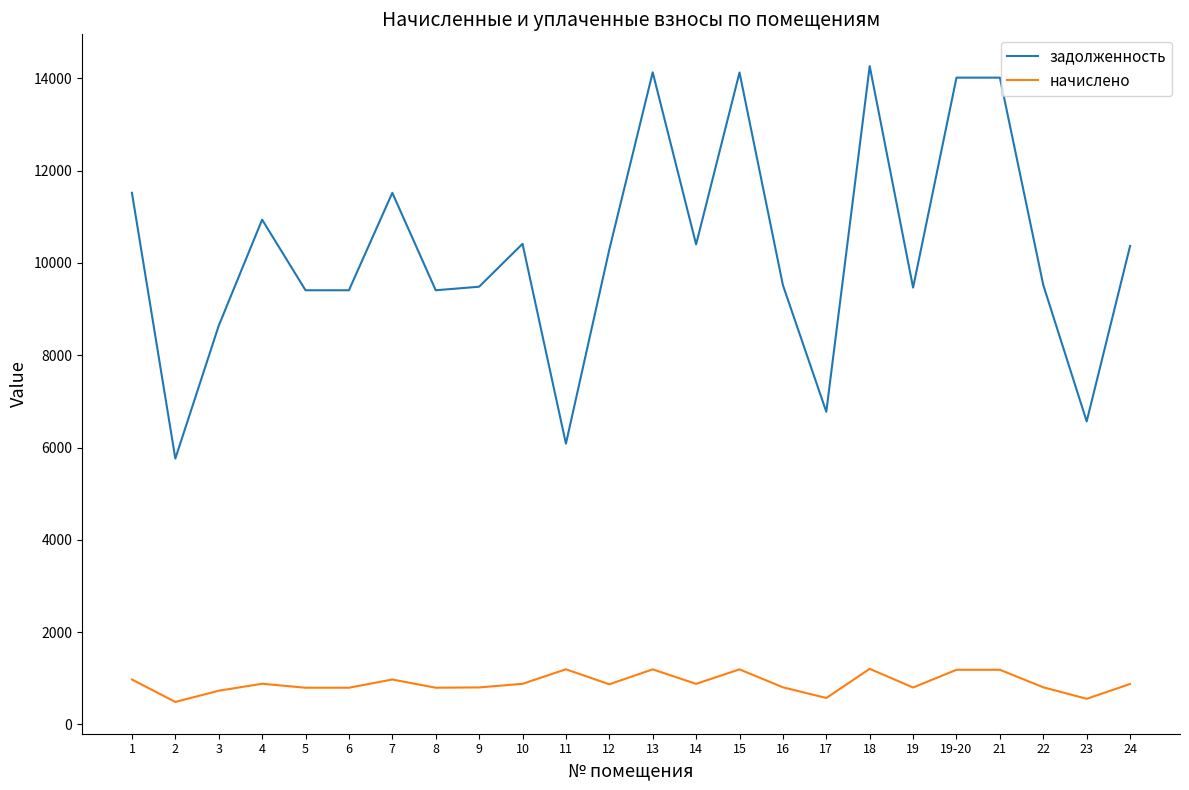

The value of задолженность at 2 is 5760.0. True or false?

True